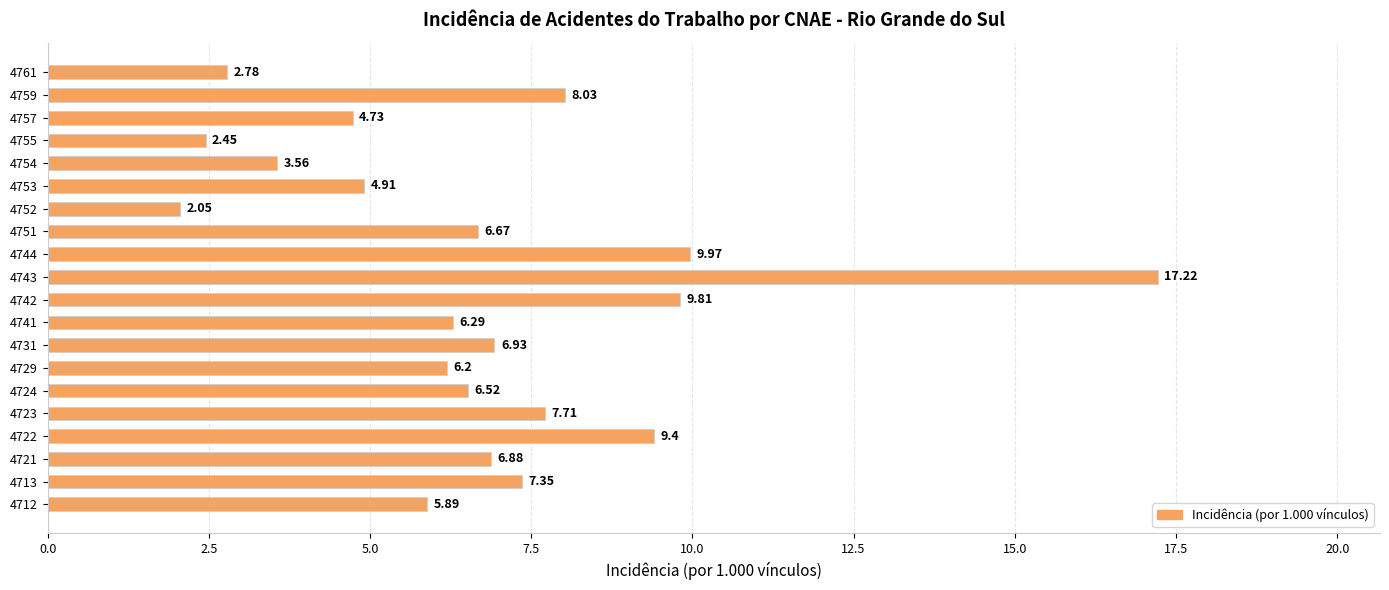

What is the difference between the maximum and minimum values?

15.2